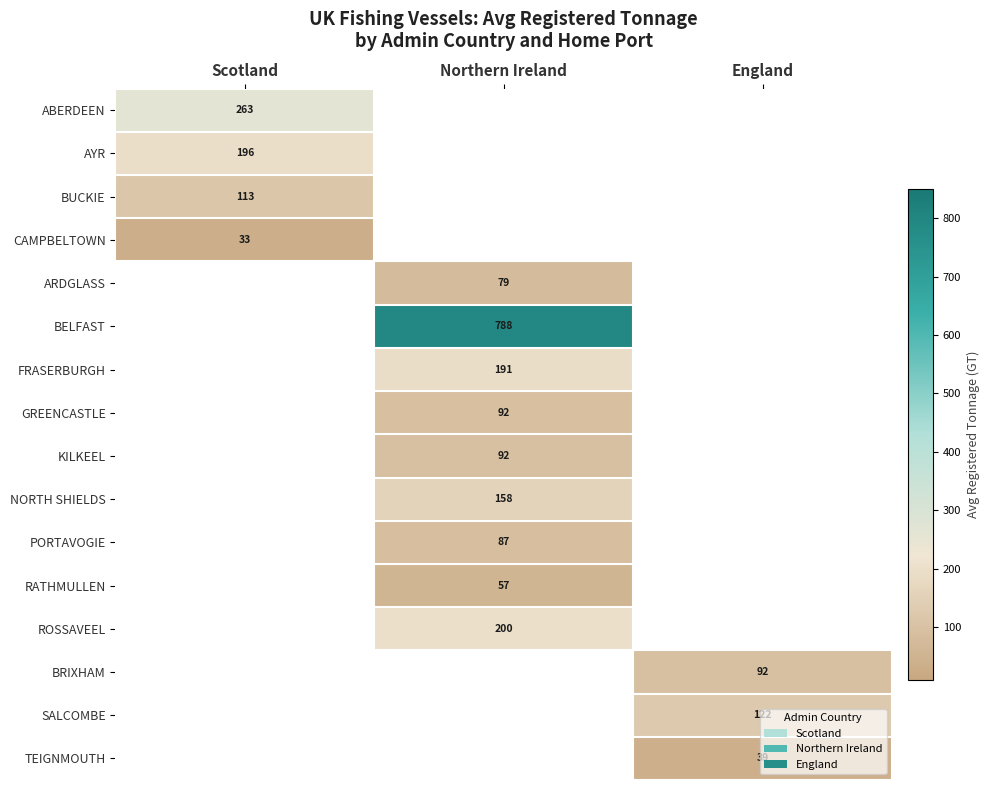

The PORTAVOGIE series shows 87 at Northern Ireland. True or false?

True